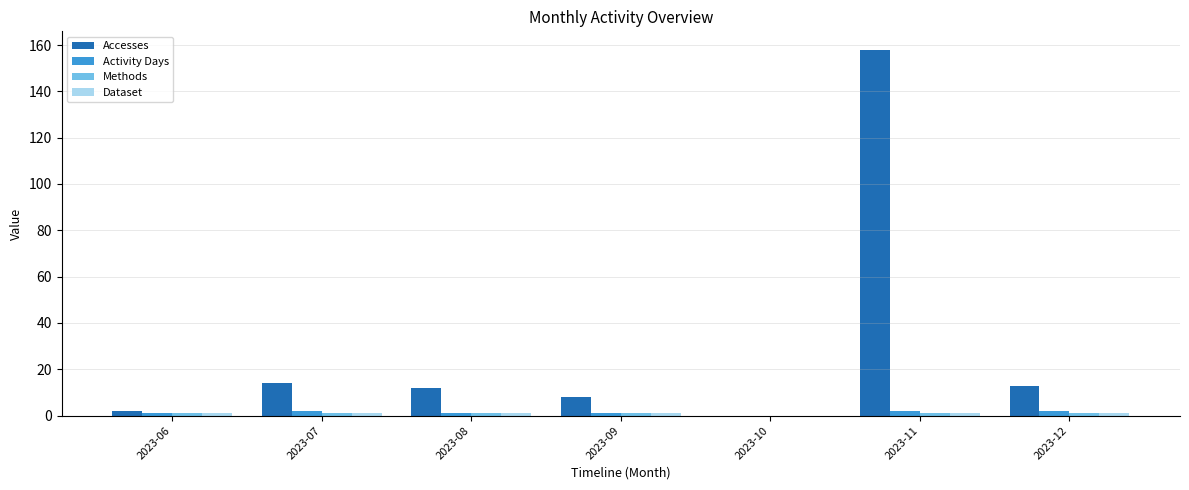

What is the greatest value displayed?

158